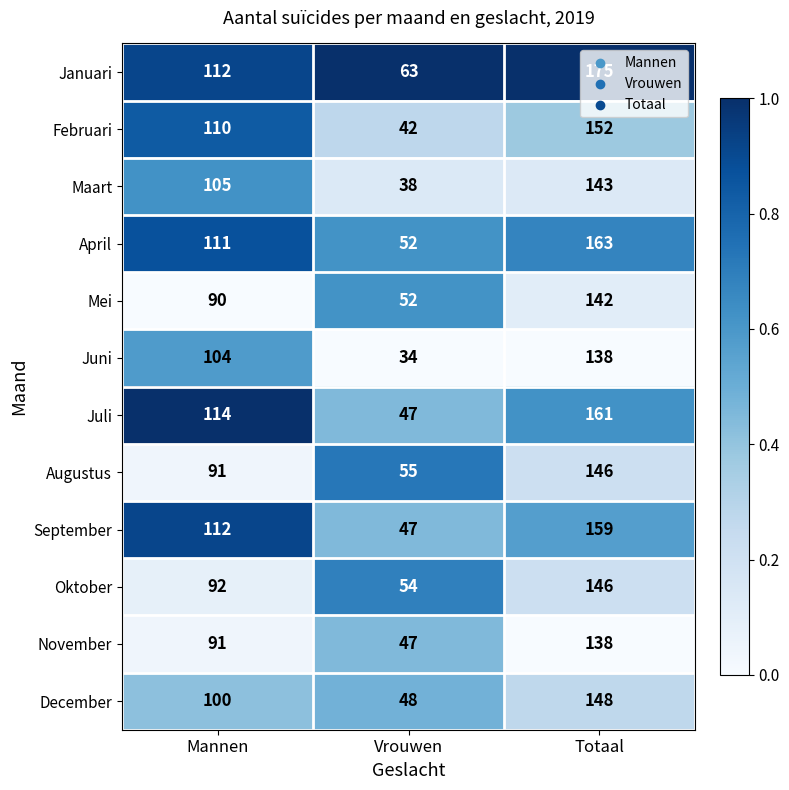

What is the maximum value shown in the chart?

175